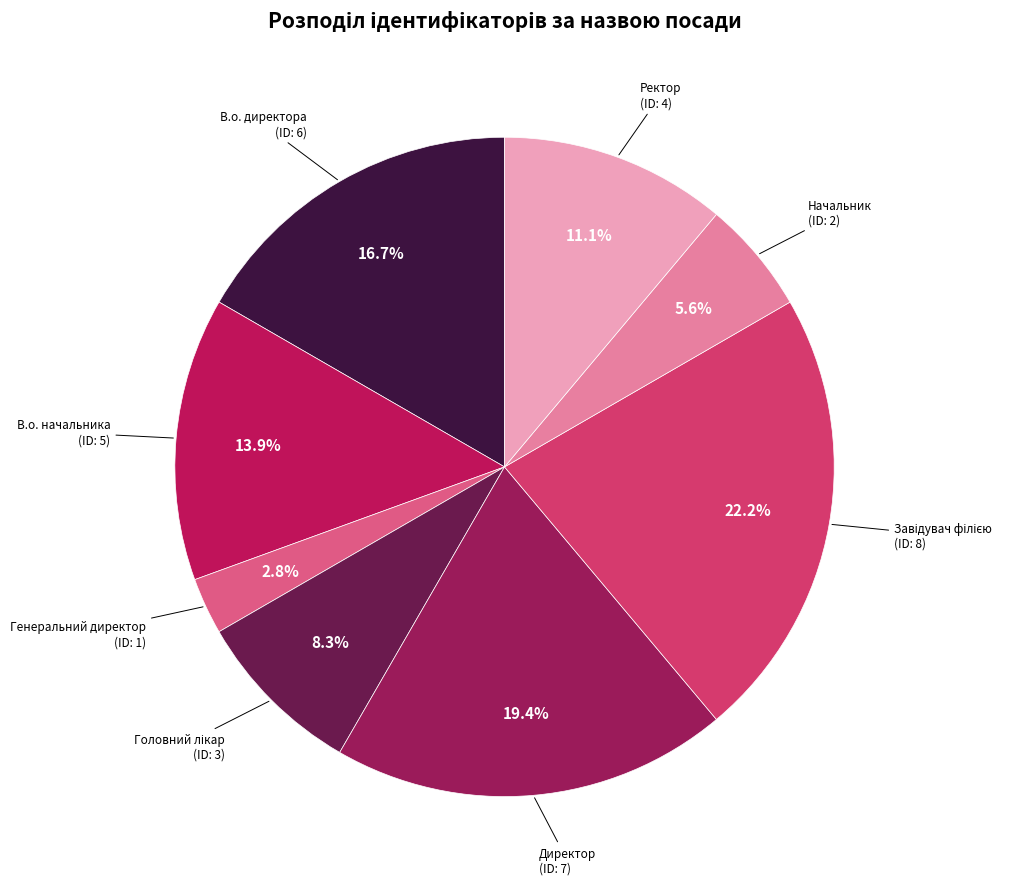

Which category has the biggest portion of the pie?

Завідувач філією